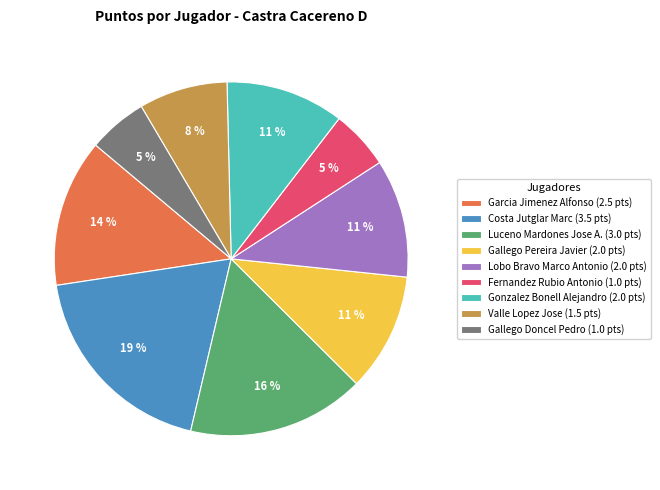

Which category has the biggest portion of the pie?

Costa Jutglar Marc